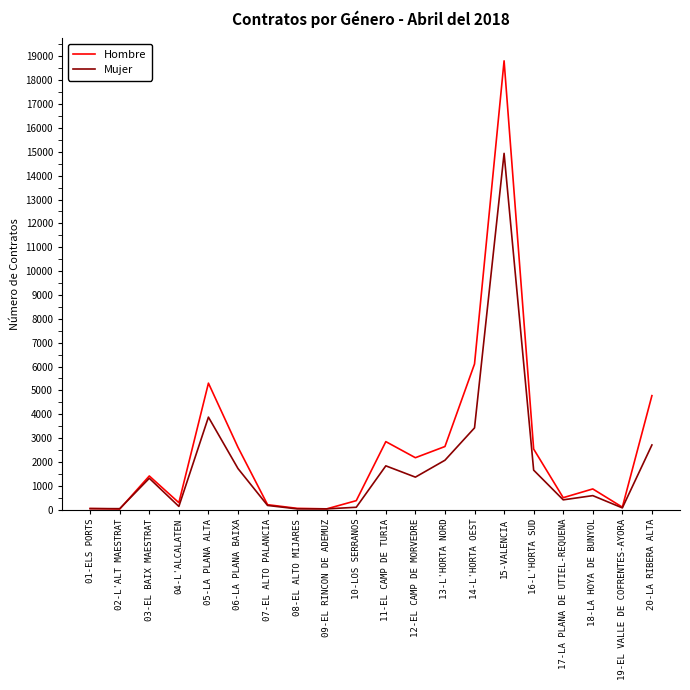

What is the smallest value displayed?

30